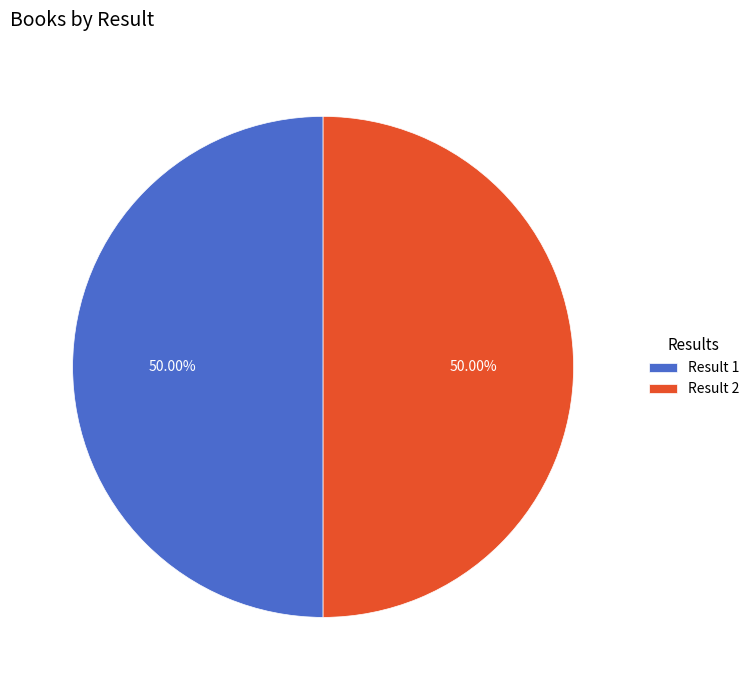

Combined, do Result 1 and Result 2 account for over 50%?

Yes